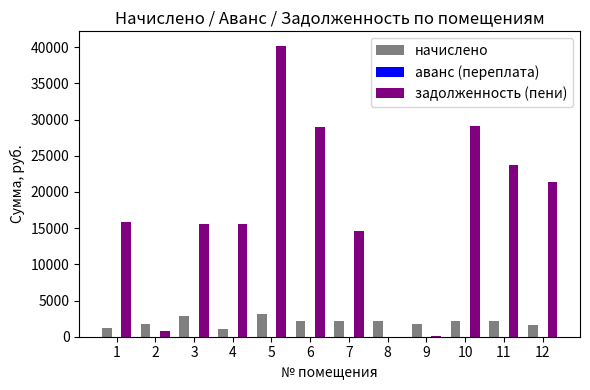

The value of задолженность (пени) at 3 is 15637.8. True or false?

True